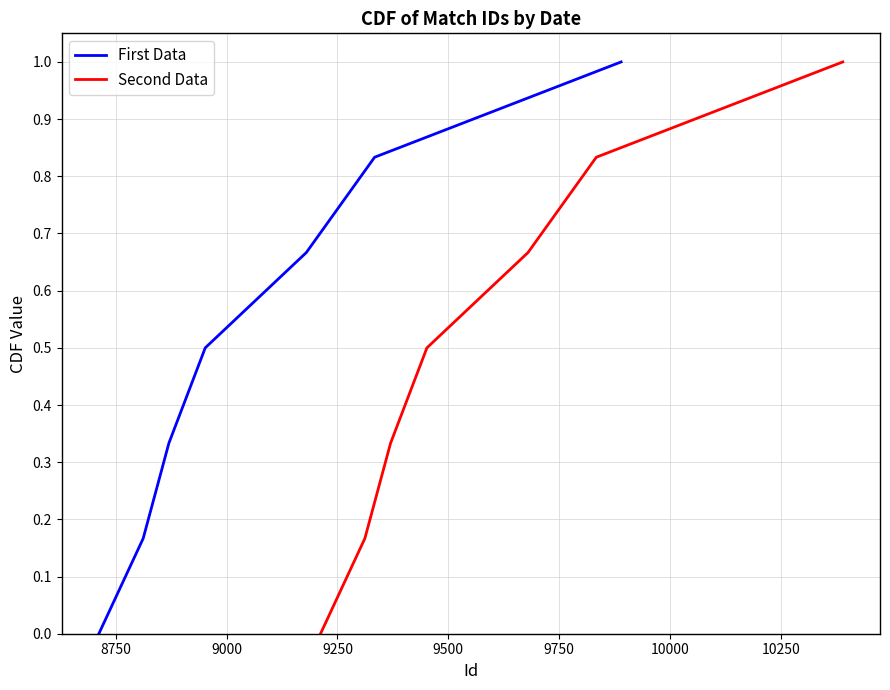

True or false: Second Data has more than 0 points higher than both neighbors.

False